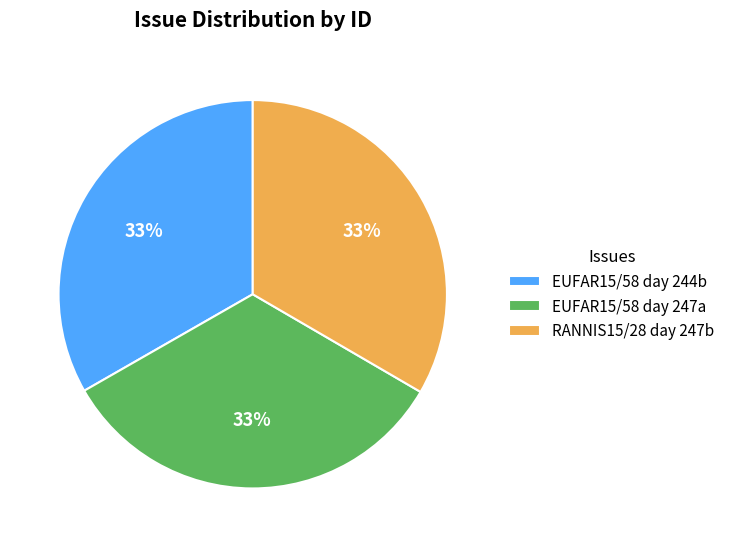

To the nearest percent, what is the average slice percentage?

33%